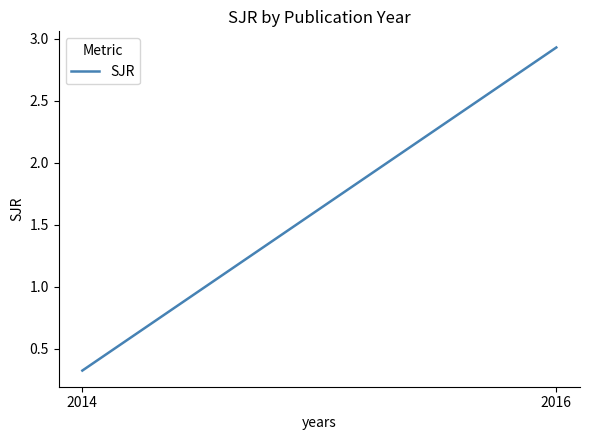

Reading right to left, transcribe all the data shown in this chart.

2.9	0.3